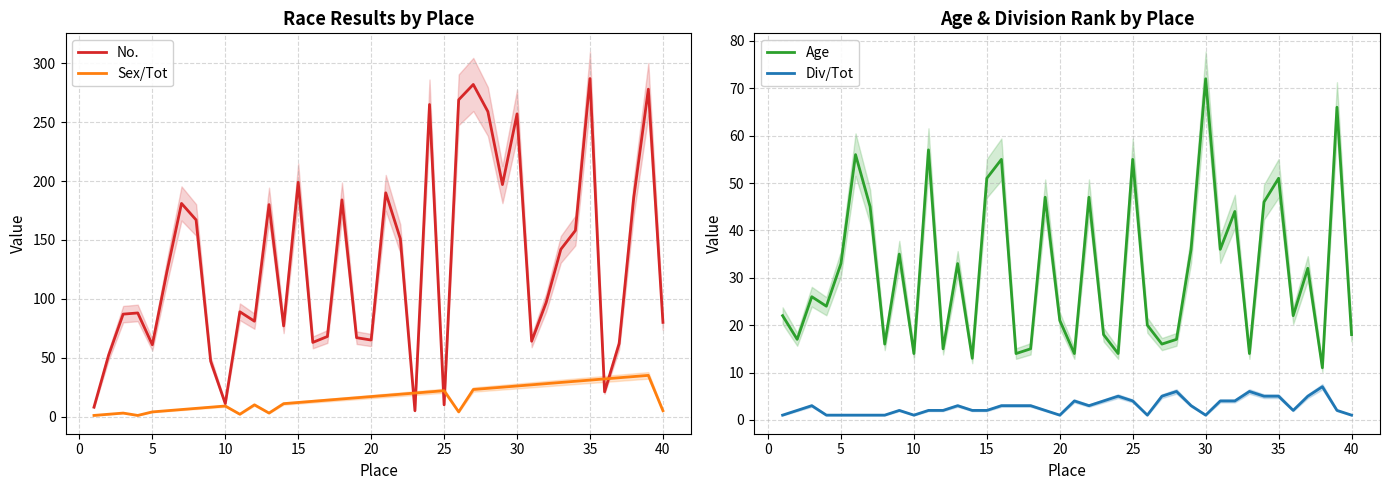

Is it true that No. equals 10 at 25?

True